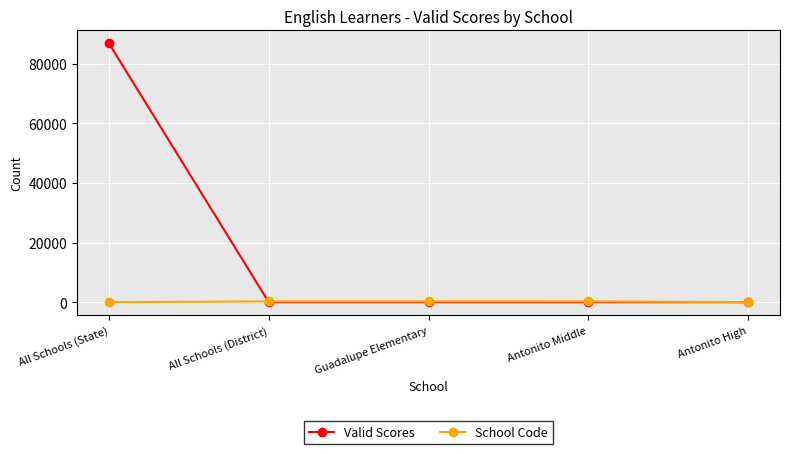

Where does the Valid Scores series first go above 16?

All Schools (State)